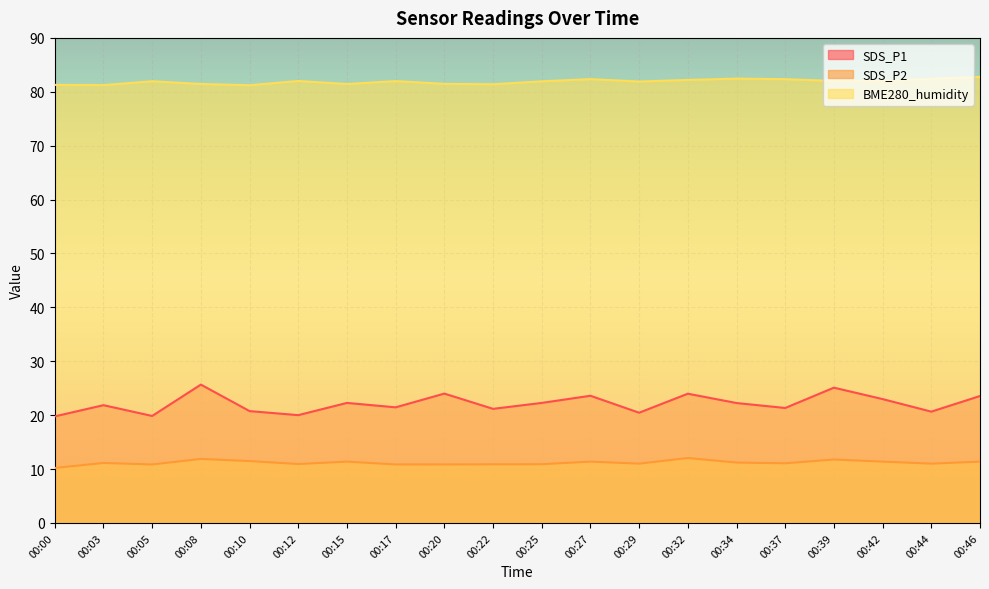

Which label corresponds to the smallest value in the chart?

00:00